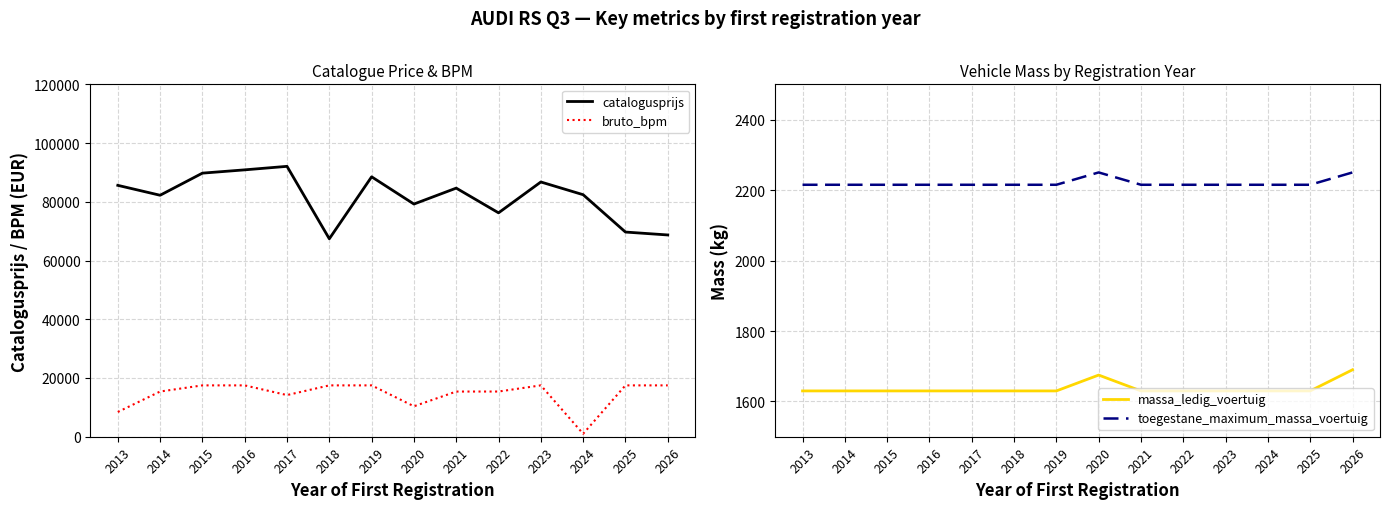

Reading left to right, transcribe all the data shown in this chart.

catalogusprijs: 2013=85605	2014=82228	2015=89759	2016=90879	2017=92074	2018=67405	2019=88510	2020=79235	2021=84659	2022=76241	2023=86751	2024=82415	2025=69699	2026=68706
bruto_bpm: 2013=8428	2014=15393	2015=17487	2016=17487	2017=14182	2018=17487	2019=17487	2020=10370	2021=15384	2022=15393	2023=17487	2024=1008	2025=17487	2026=17487
massa_ledig_voertuig: 2013=1630	2014=1630	2015=1630	2016=1630	2017=1630	2018=1630	2019=1630	2020=1675	2021=1630	2022=1630	2023=1630	2024=1630	2025=1630	2026=1690
toegestane_maximum_massa_voertuig: 2013=2215	2014=2215	2015=2215	2016=2215	2017=2215	2018=2215	2019=2215	2020=2250	2021=2215	2022=2215	2023=2215	2024=2215	2025=2215	2026=2250